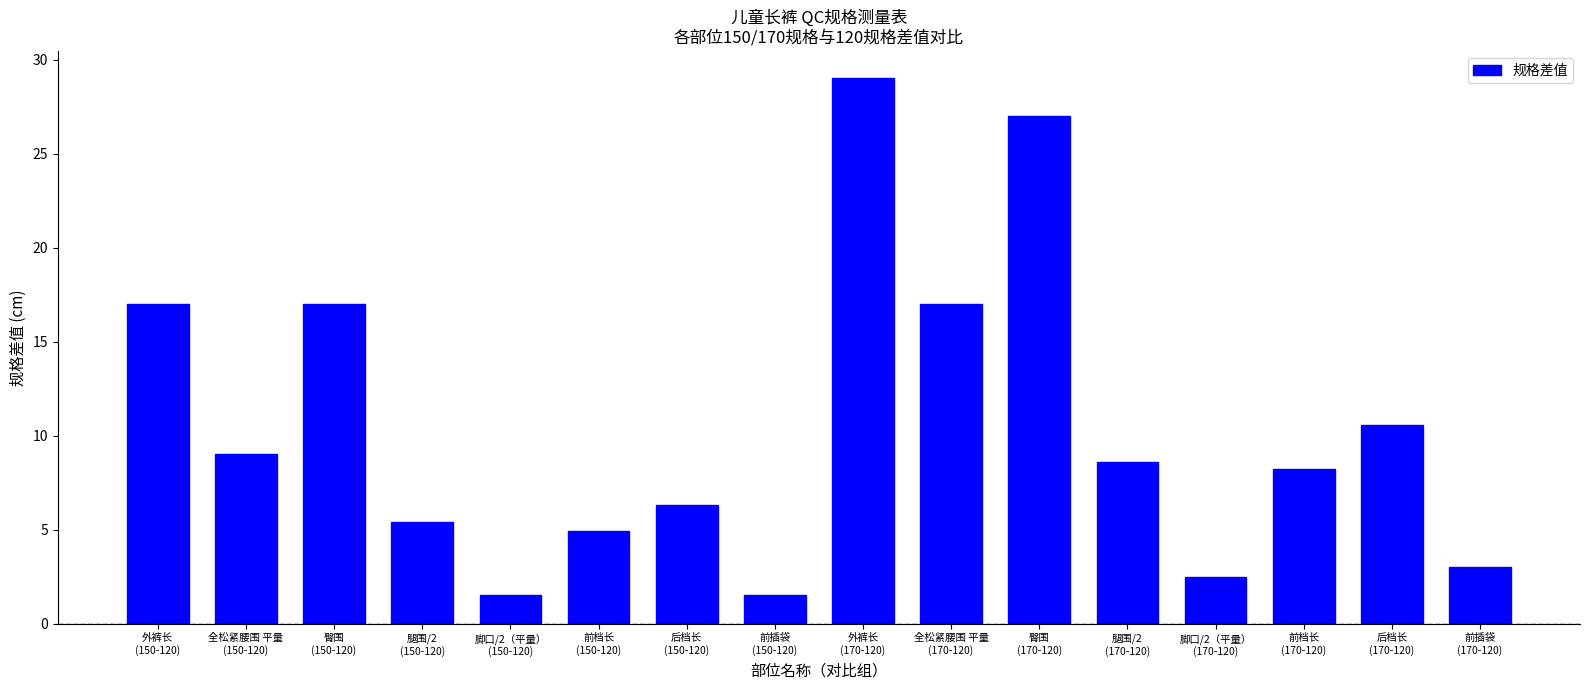

What is the ratio of the value at 前插袋
(150-120) to the value at 前插袋
(170-120)?

0.5